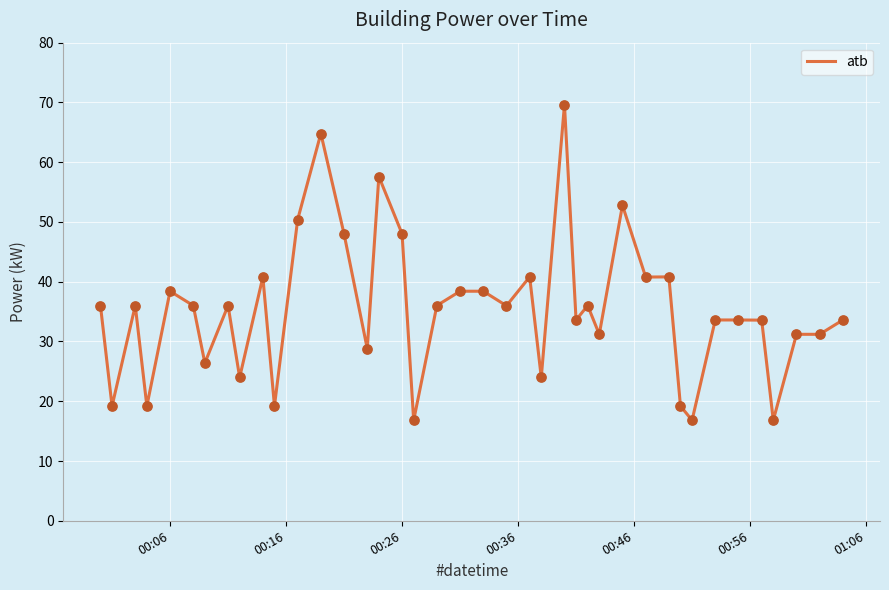

What is the greatest value displayed?

69.6